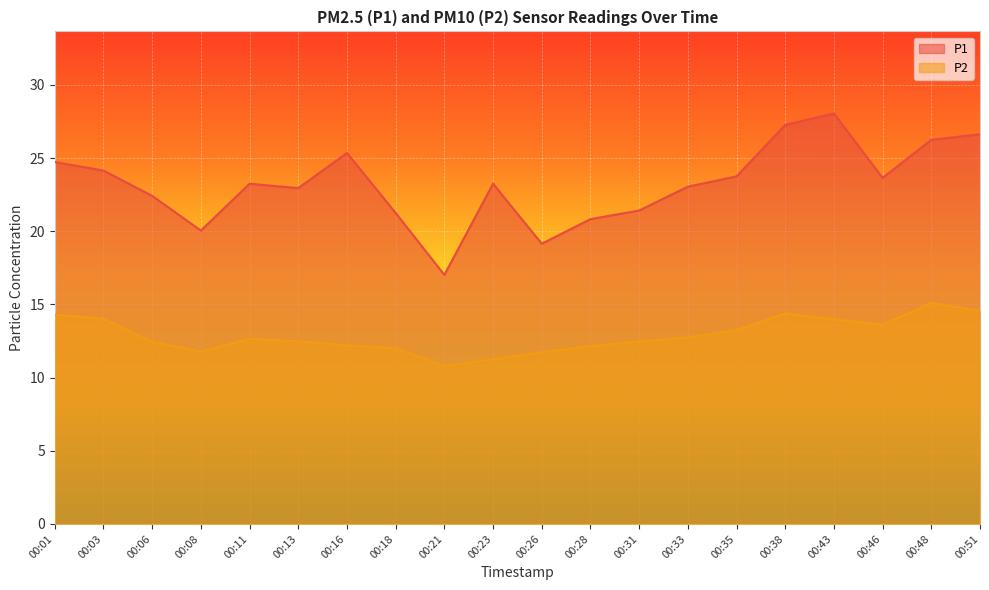

Does the chart display data point markers on the line(s)?

No